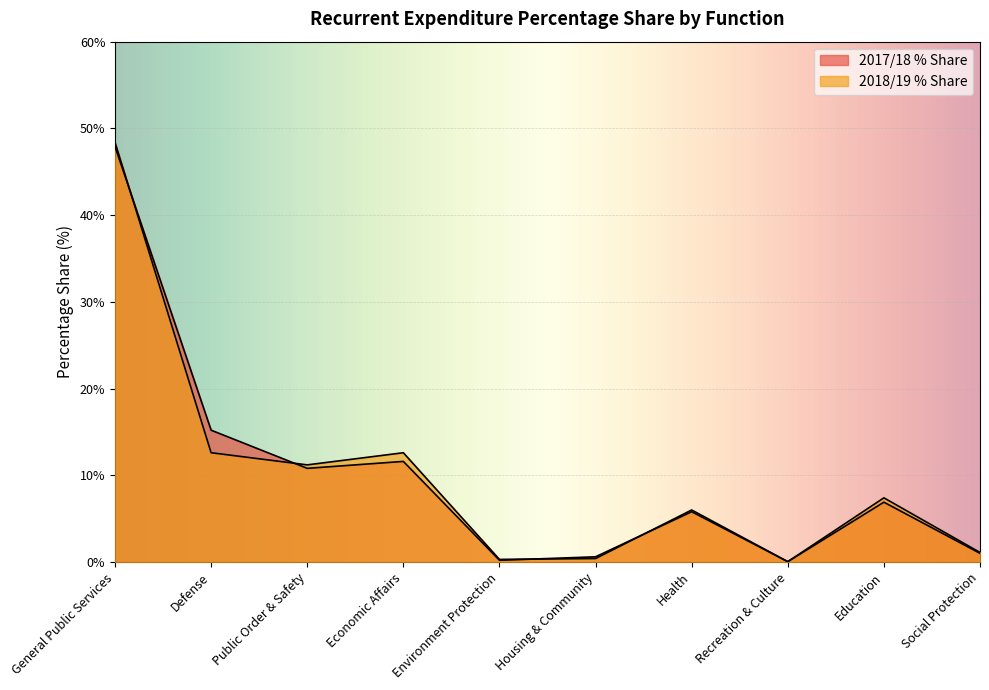

At which label is 2017/18 % Share closest to 23?

Defense